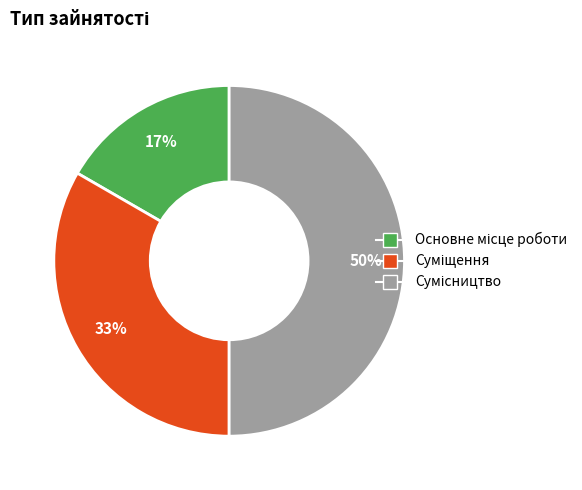

To the nearest percent, what is the average slice percentage?

33%